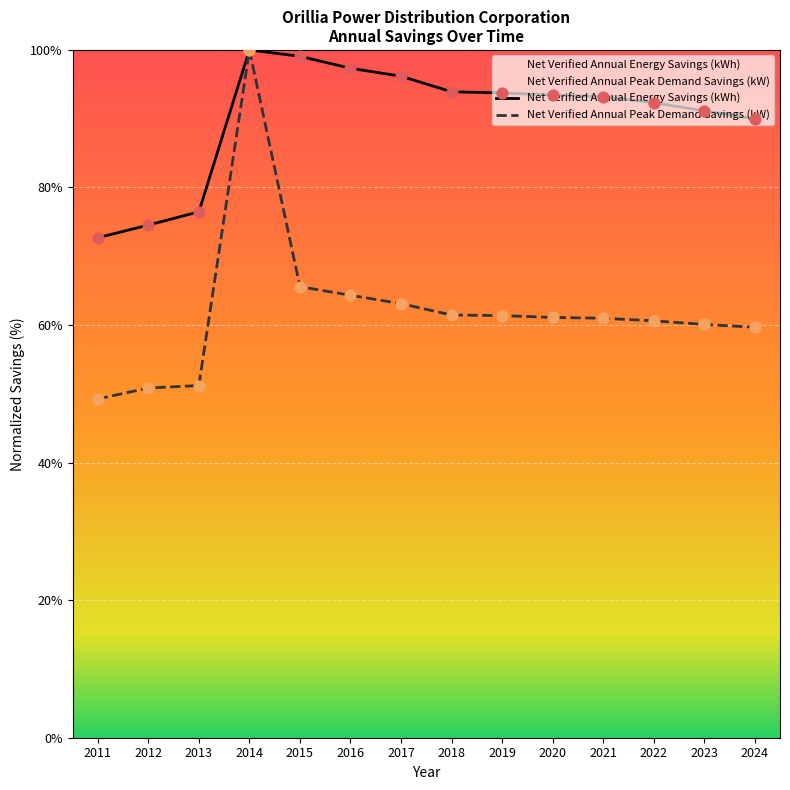

Which series has the largest Y range (max minus min)?

Net Verified Annual Peak Demand Savings (kW)